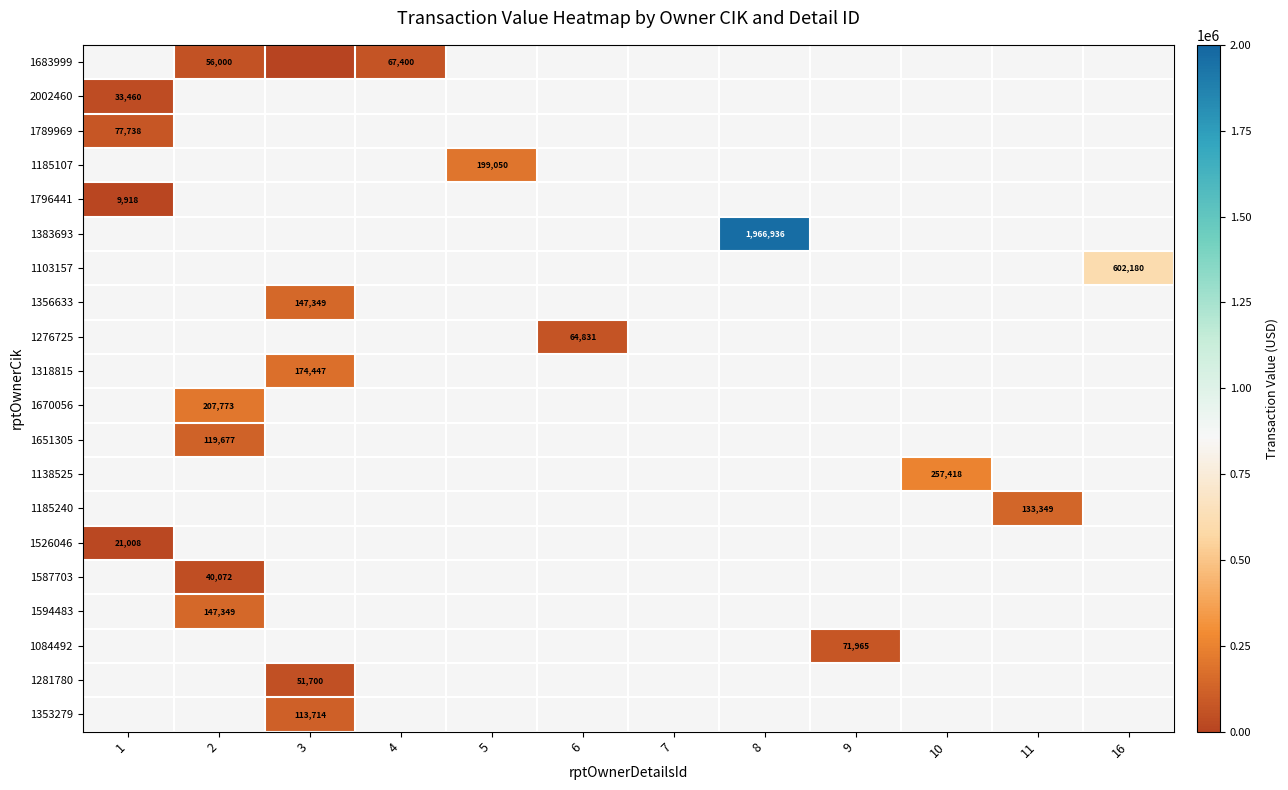

True or false: 1796441 has a value of 9918 at 1.

True